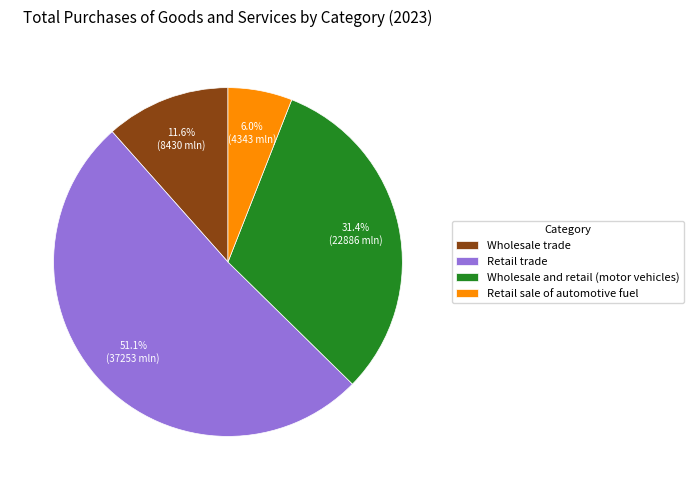

What is the majority slice?

Retail trade